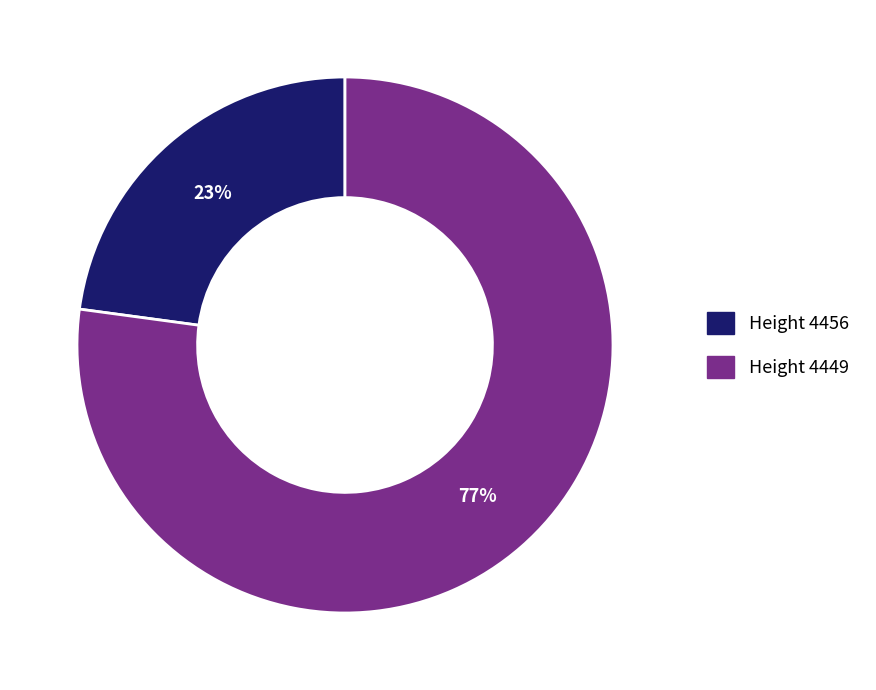

Does Height 4456 account for over 50% of the chart?

No